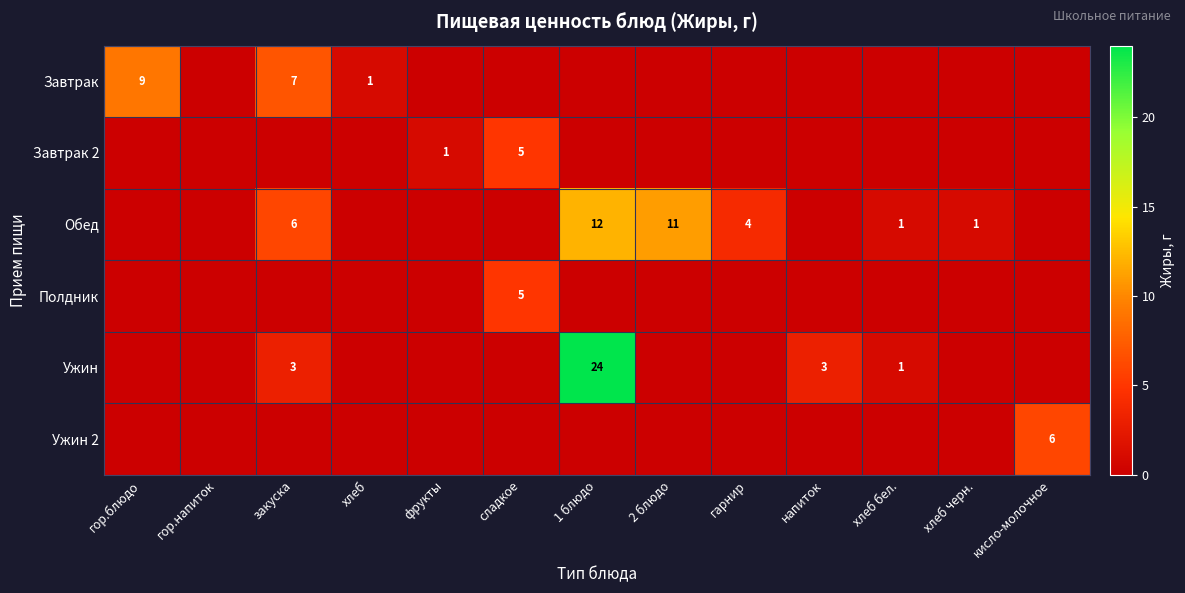

At which category does the chart reach its minimum across all series?

гор.напиток